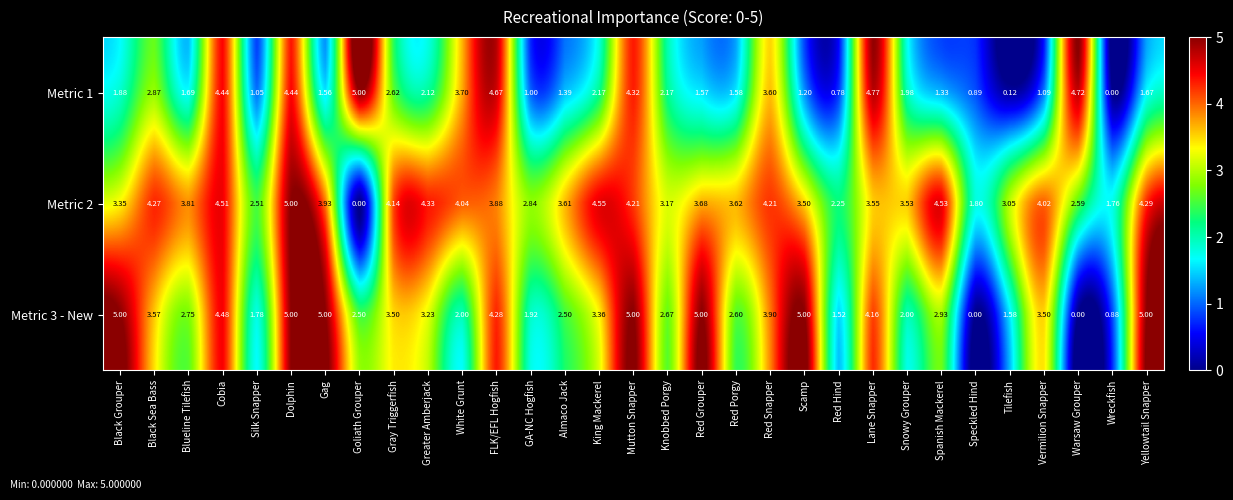

Between Silk Snapper and King Mackerel, which series saw the biggest shift?

Metric 2